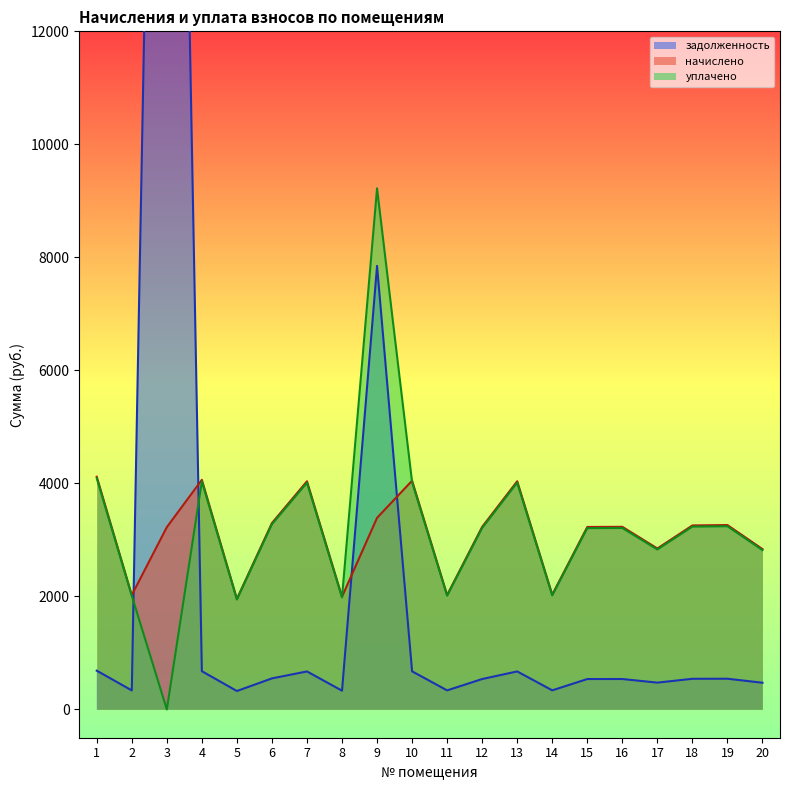

What is the difference between the уплачено values at 19 and 16?

30.6